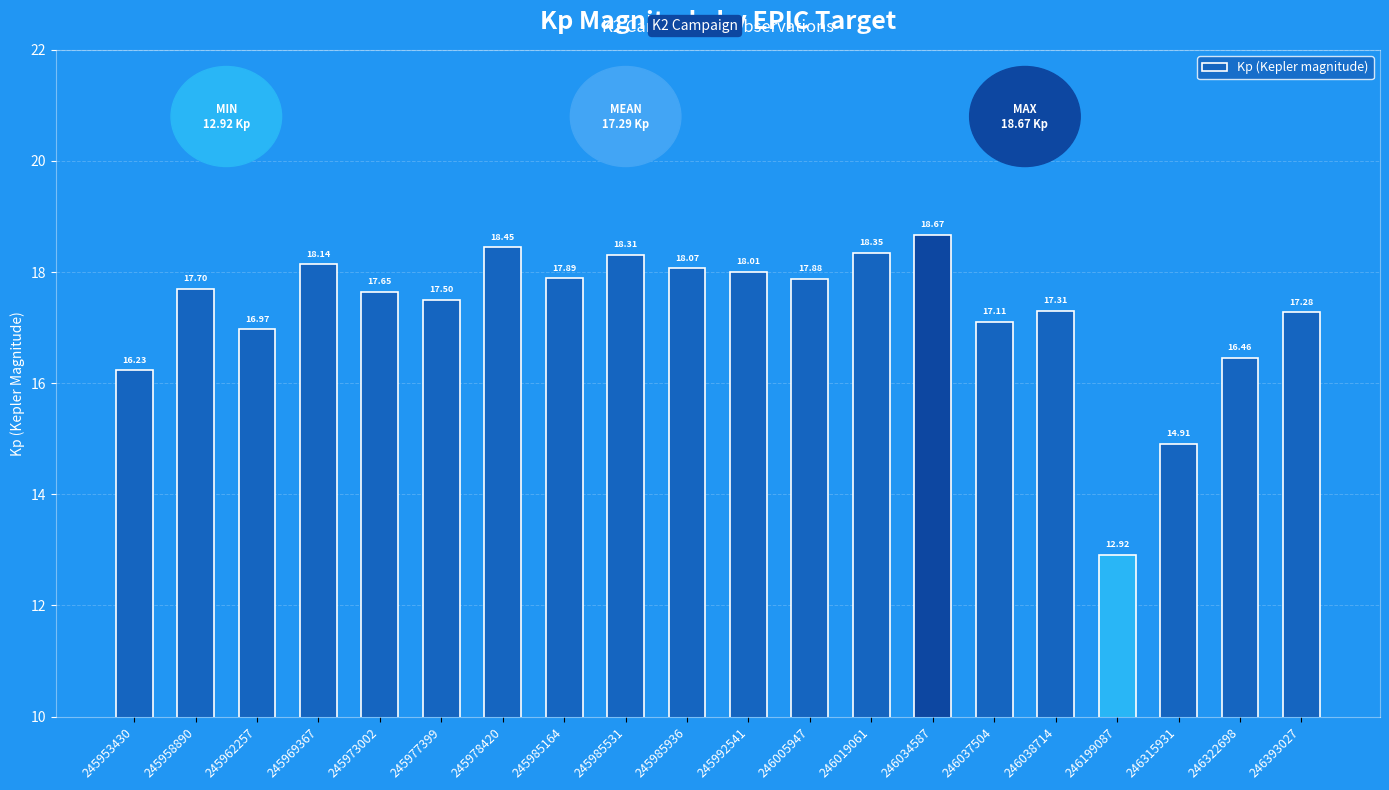

How many bars are there in total?

20